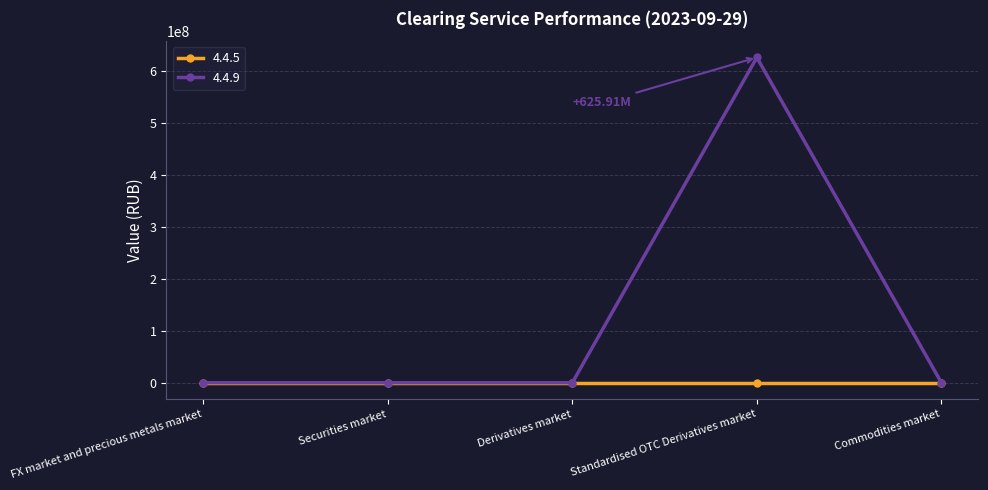

Which category has the highest value across all series?

Standardised OTC Derivatives market